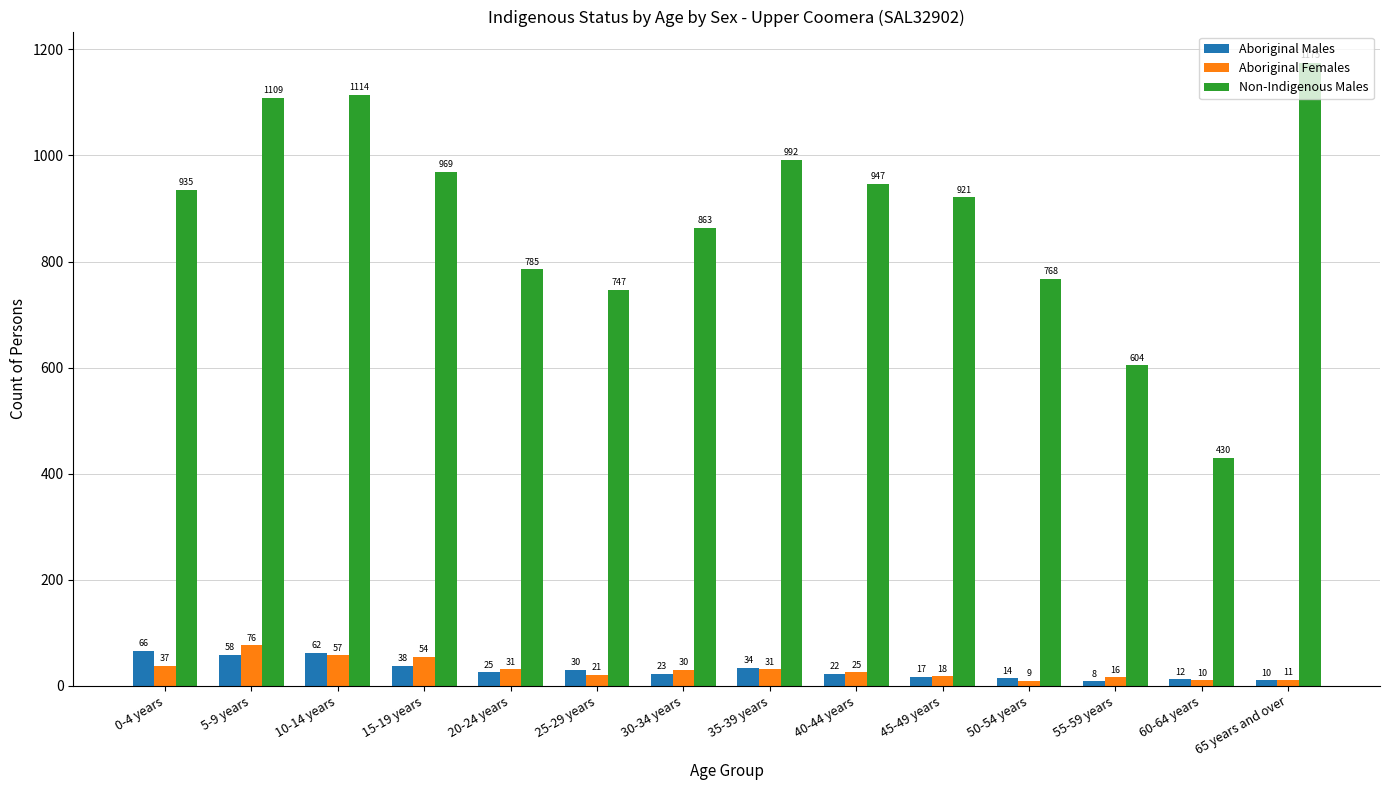

At which category is the sum across all series the highest?

5-9 years